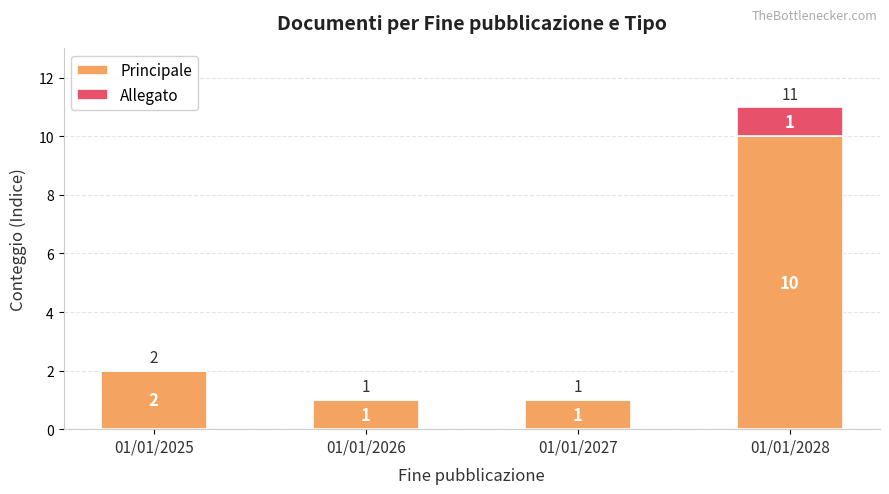

Count the number of data series in this chart.

2